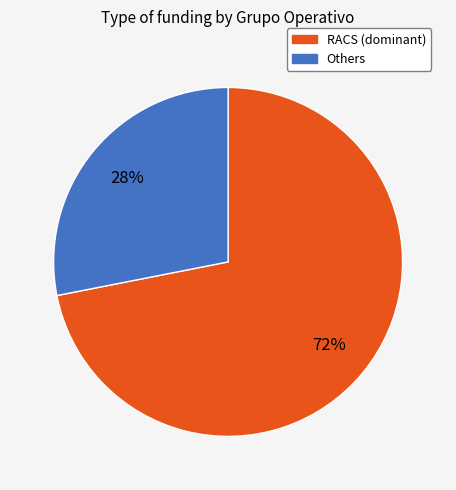

To the nearest percent, what is the average slice percentage?

50%